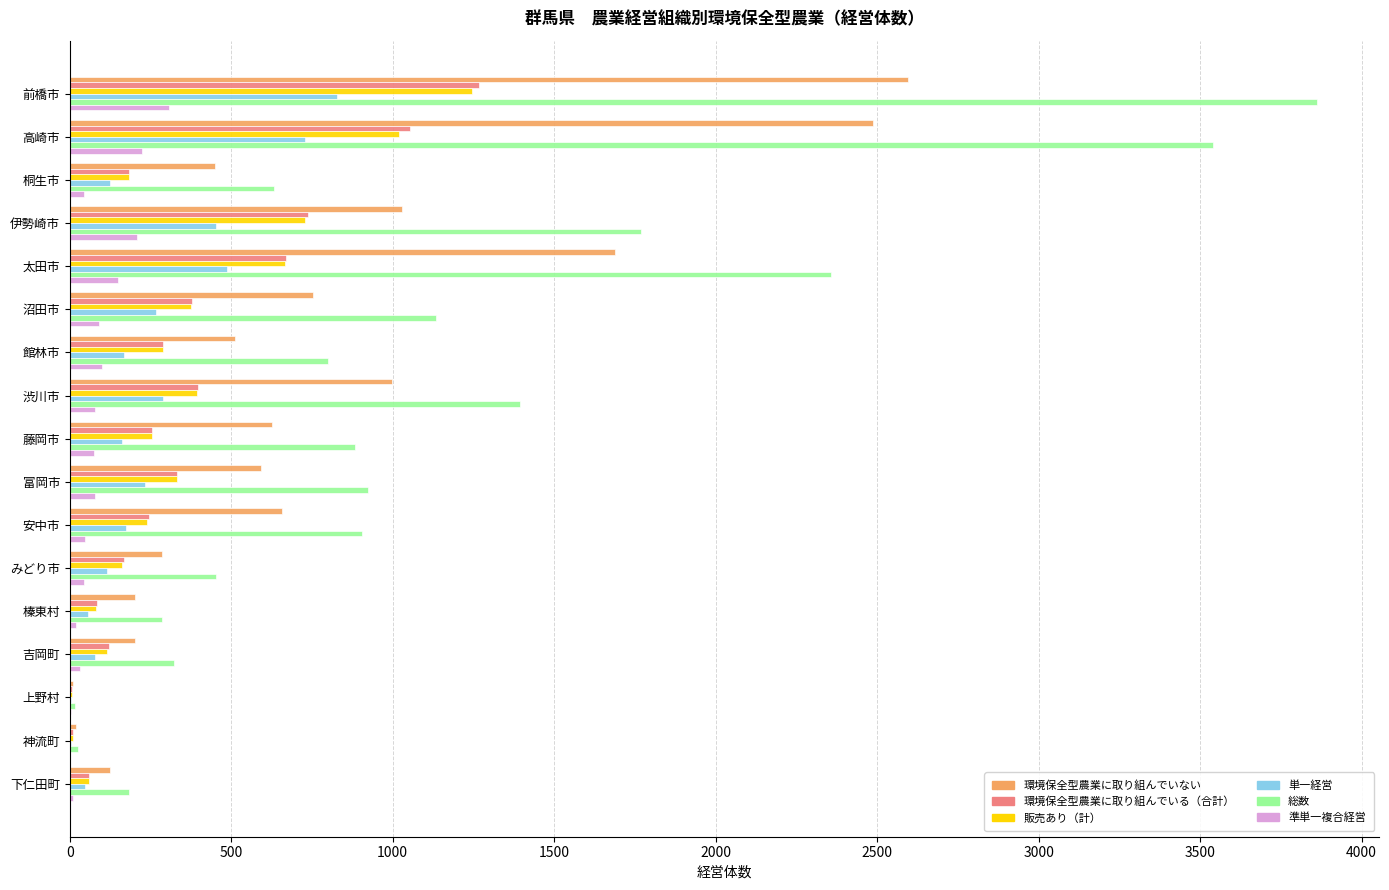

The value of 環境保全型農業に取り組んでいる（合計） at 高崎市 is 1595. True or false?

False